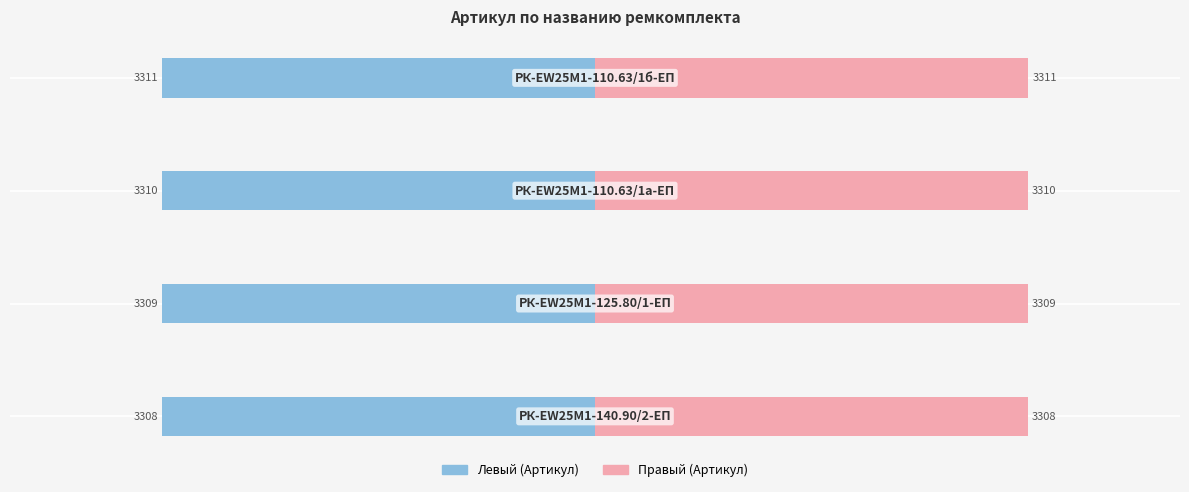

Where is Артикул (левый) nearest to the value -3309?

1